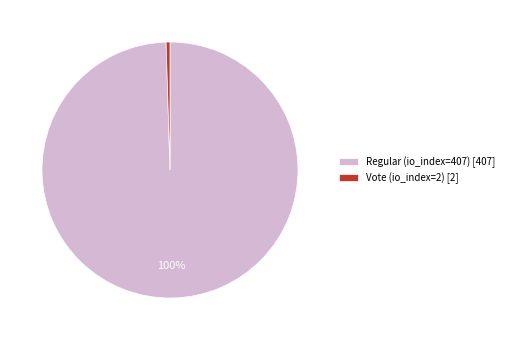

Do Vote (io_index=2) and Regular (io_index=407) together represent more than half of the pie?

Yes